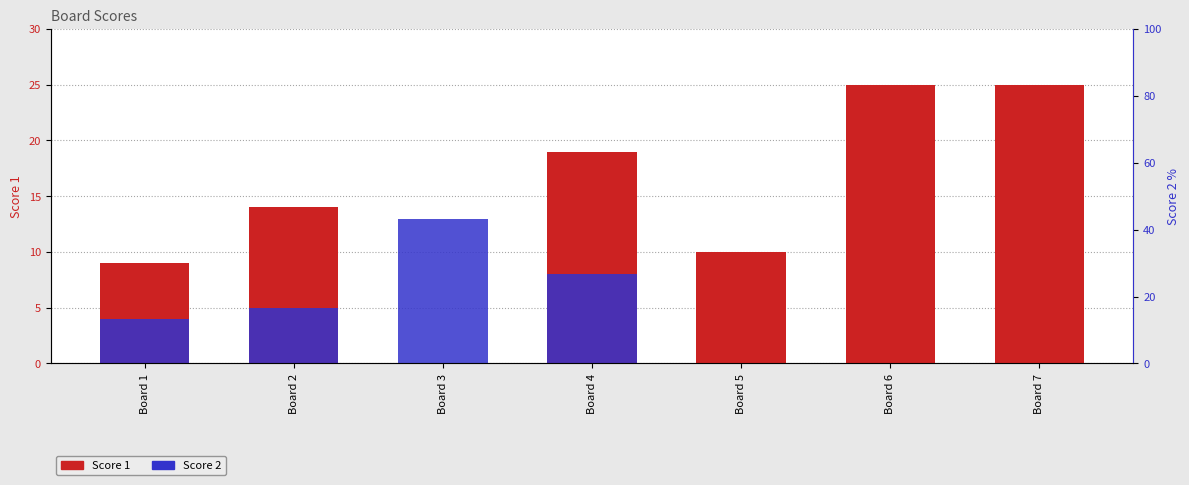

At which category is the sum across all series the highest?

Board 4